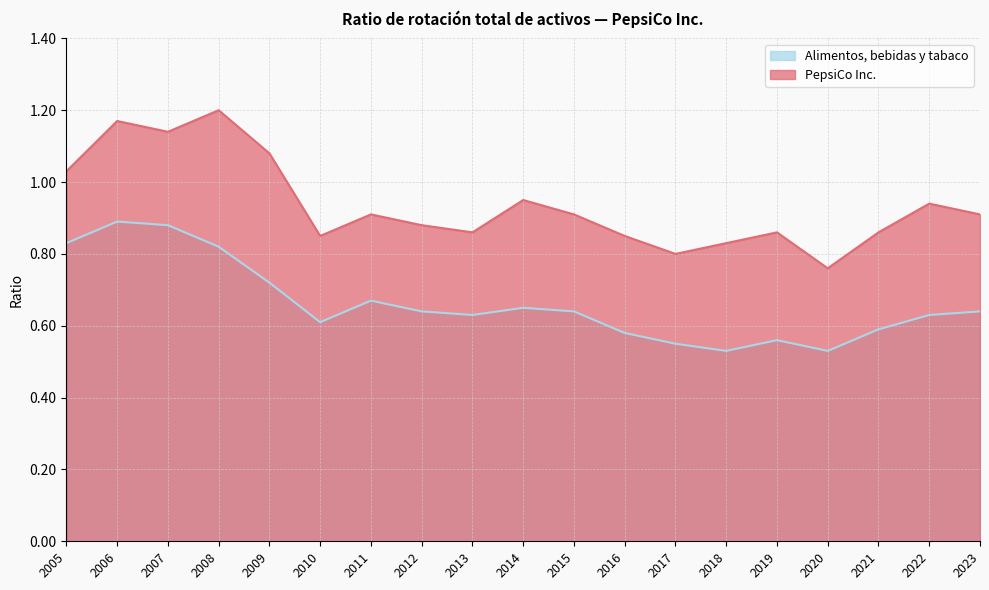

List the series in order of their overall mean, highest first.

PepsiCo Inc., Alimentos, bebidas y tabaco